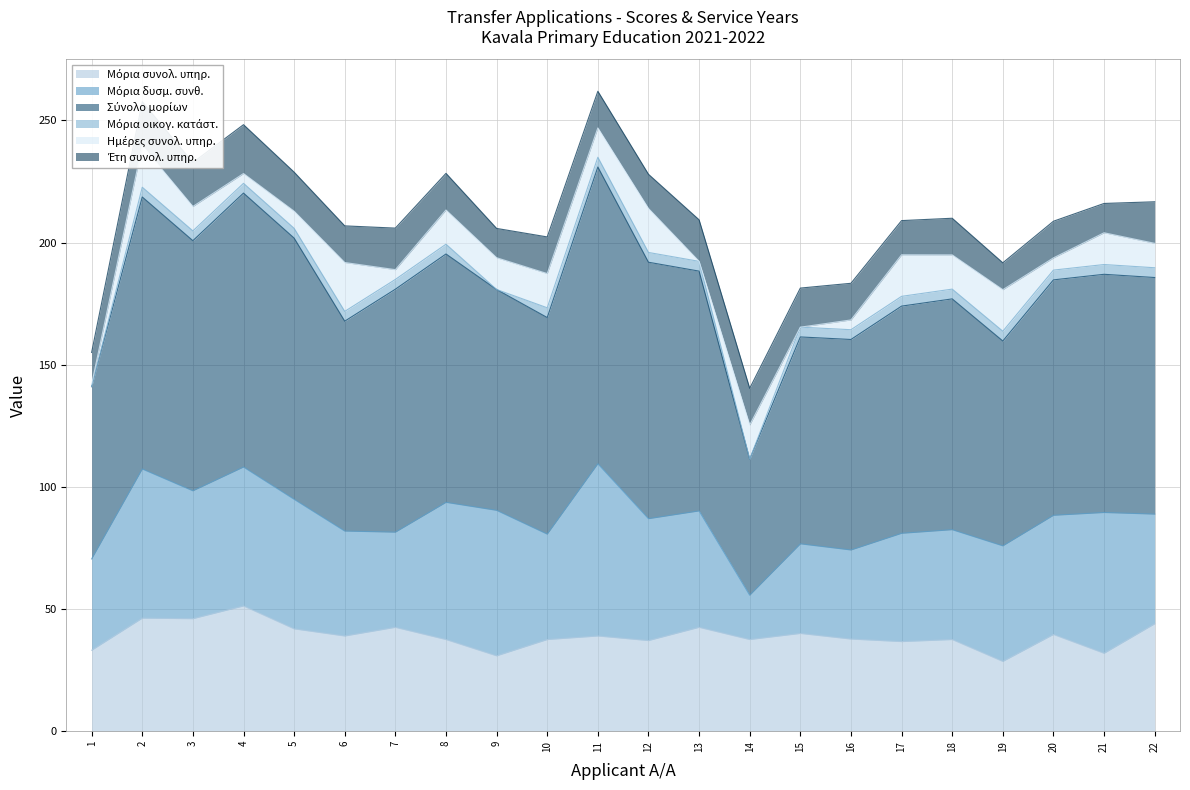

Which label corresponds to the largest value in the chart?

11